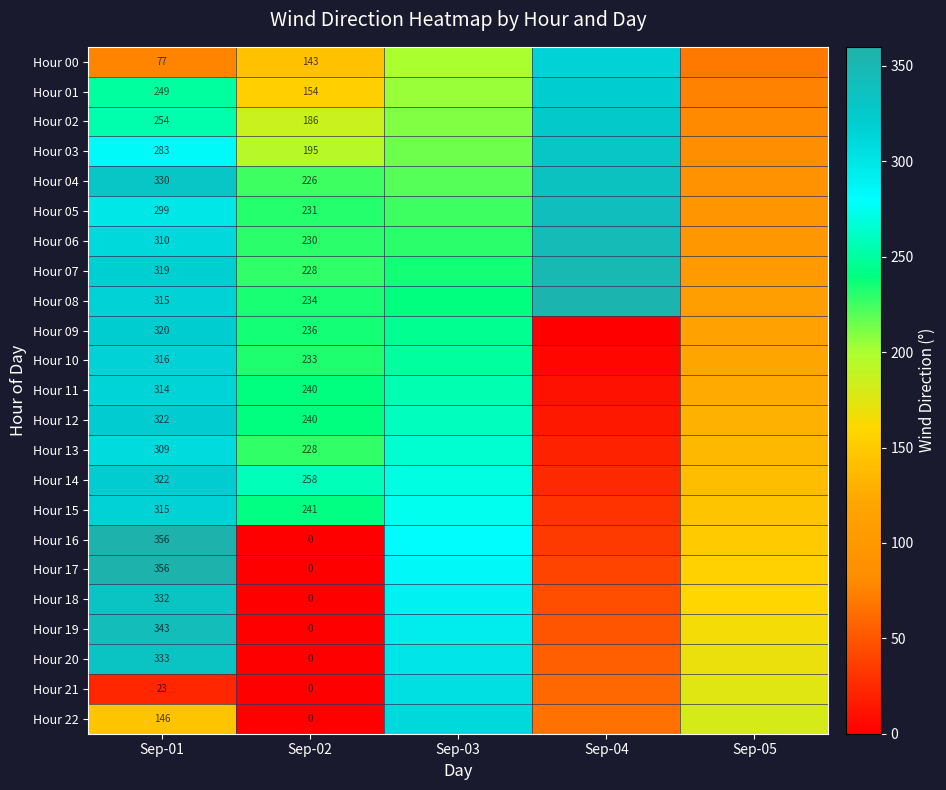

True or false: Hour 15 has a value of 315 at Sep-01.

True